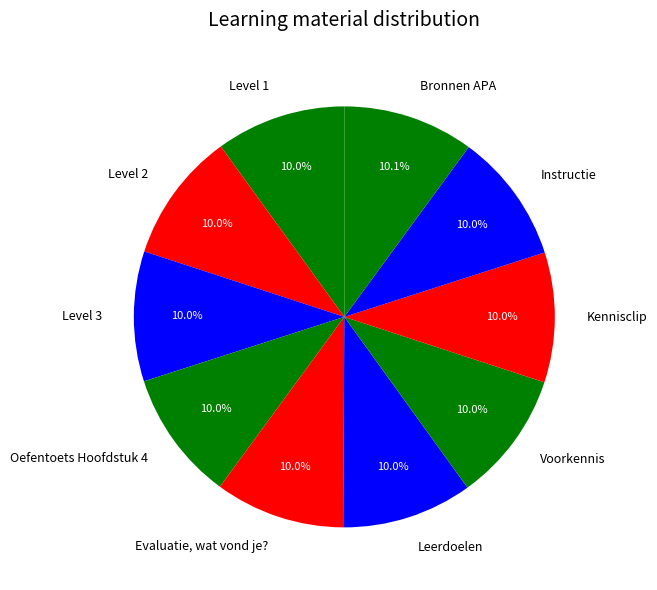

What is the ratio of the value at Bronnen APA to the value at Level 3?

1.0